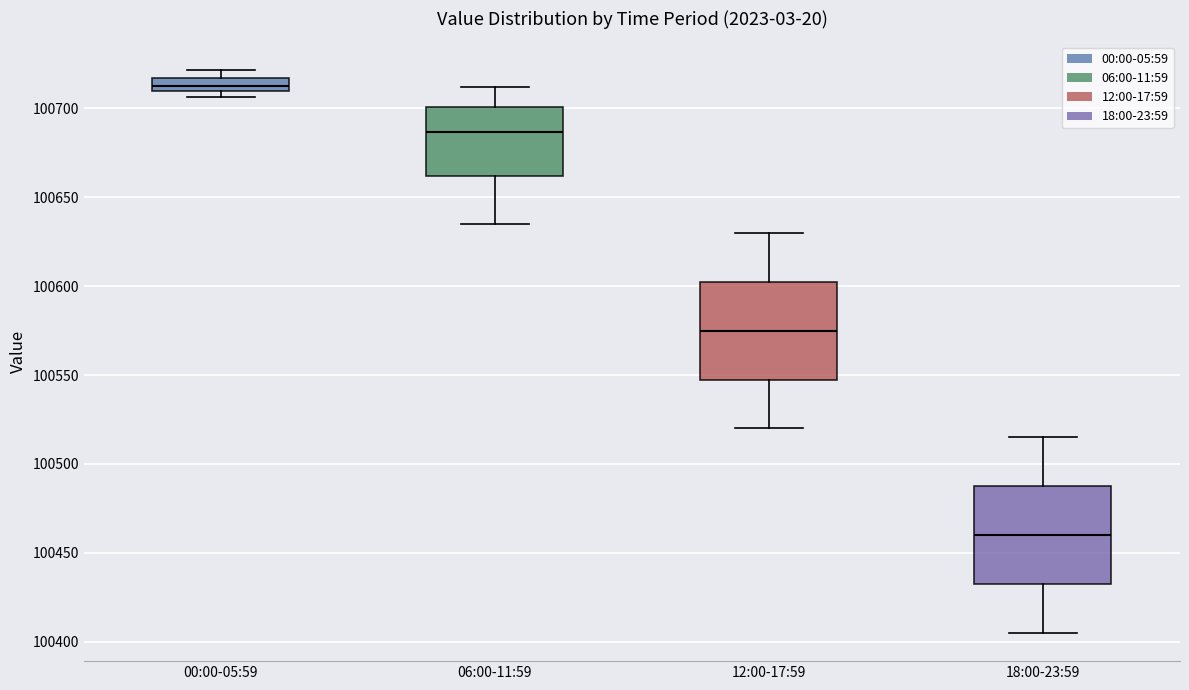

Where does the lower whisker of the box for 12:00-17:59 end on the y-axis? The values are not printed on the chart, so give them approximately, as read against the axis.

100520